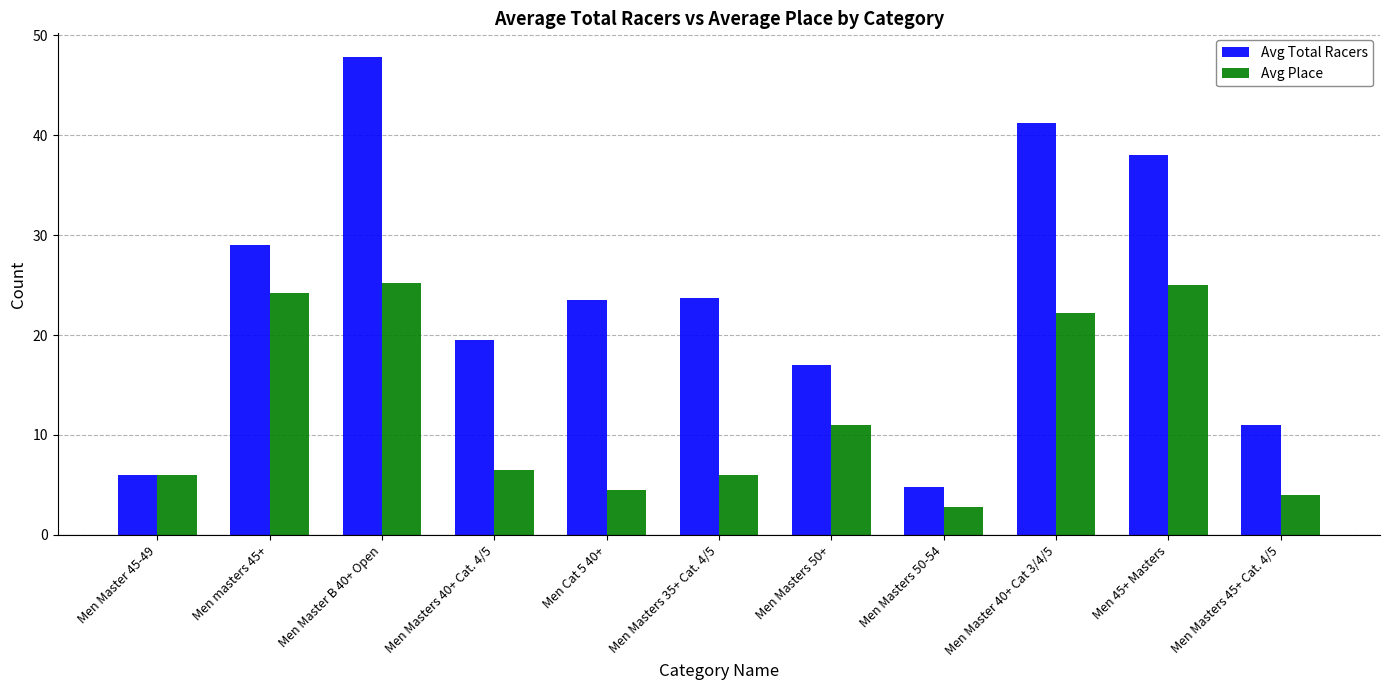

Is the value of Avg Total Racers at Men Masters 35+ Cat. 4/5 greater than the value of Avg Place at Men Master B 40+ Open?

No